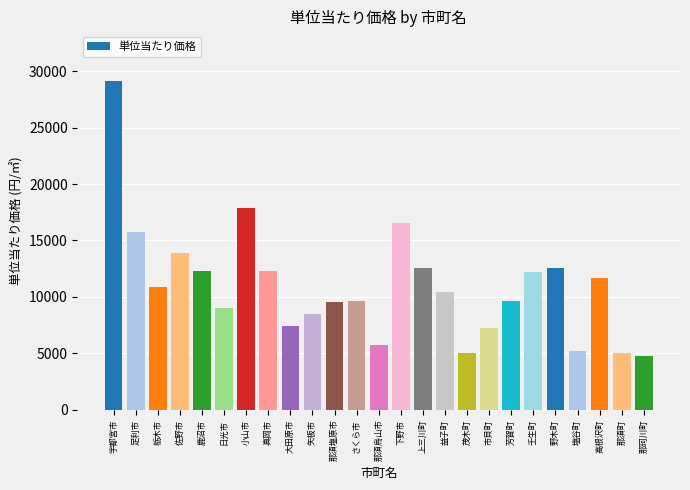

What is the label of the 6th bar from the left?

日光市